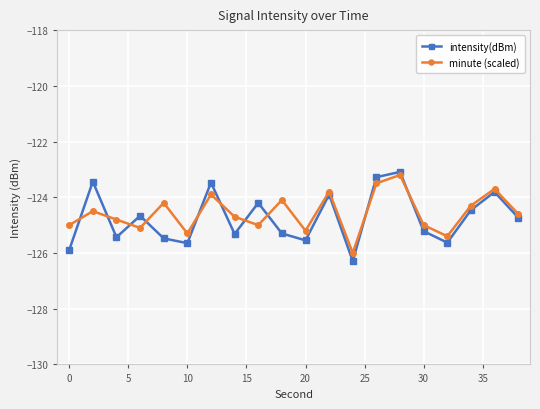

What is the value of the intensity(dBm) point at the 3rd from the left?

-125.4